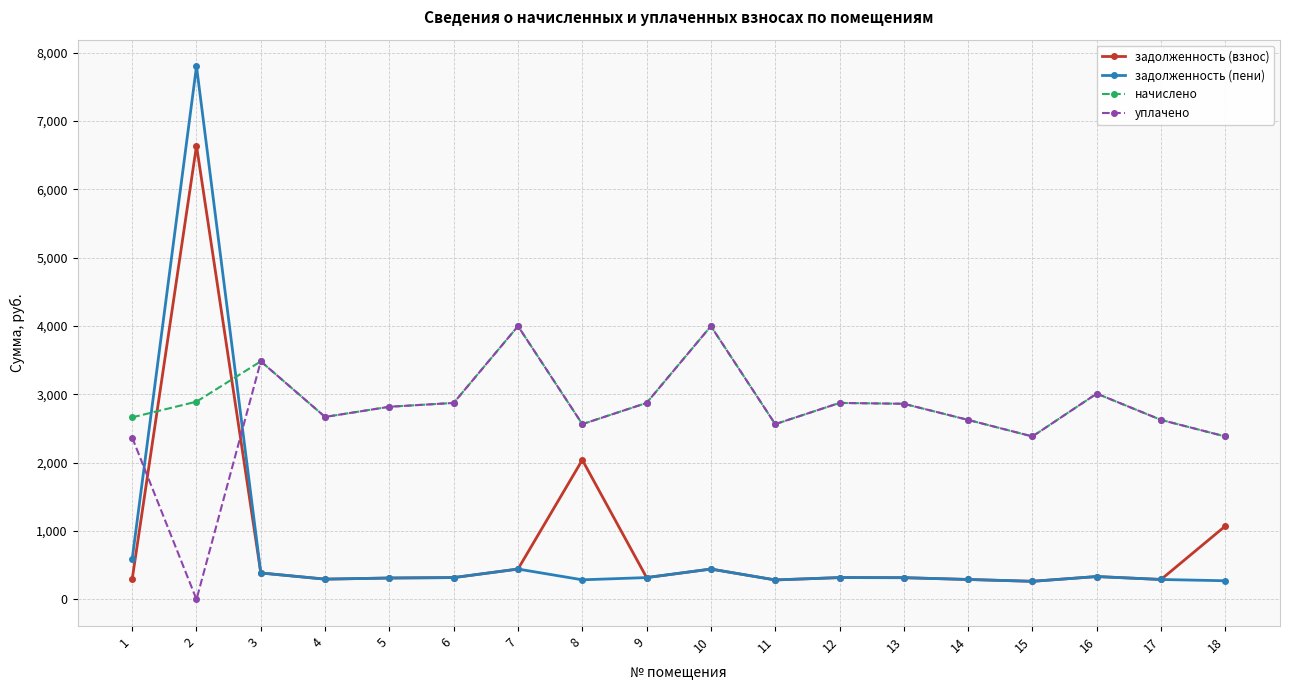

What is the total value across all series at 15?

5299.2